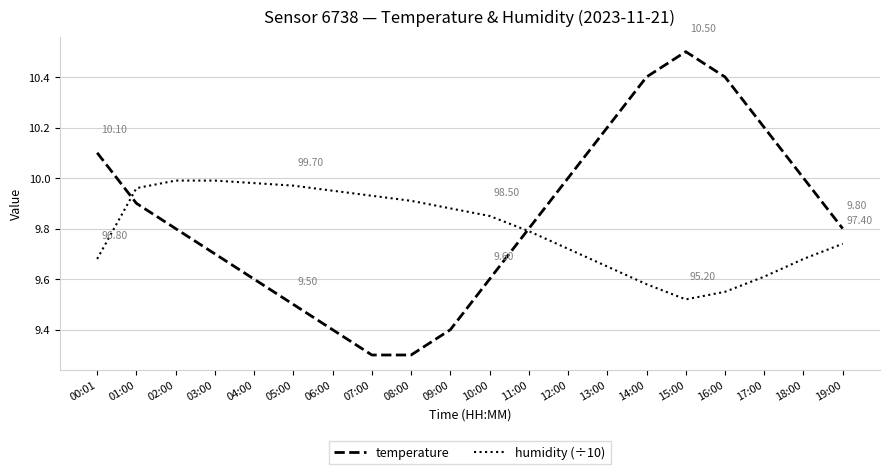

Which series has the widest spread of values?

temperature